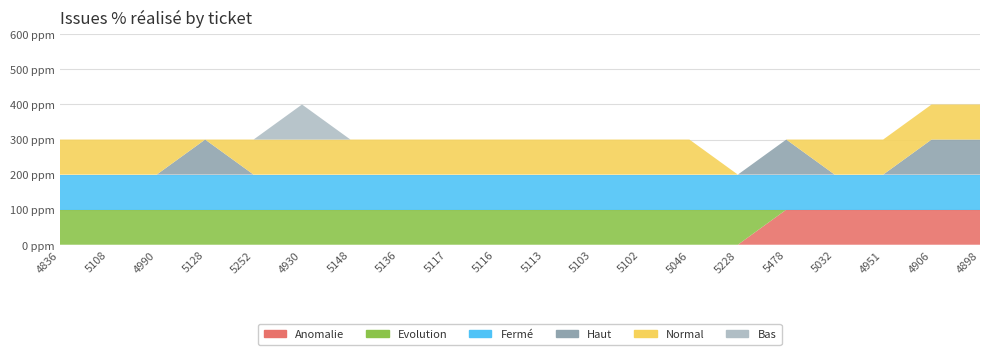

Reading left to right, list all the values displayed in this chart.

Anomalie: 0	0	0	0	0	0	0	0	0	0	0	0	0	0	0	100	100	100	100	100
Evolution: 100	100	100	100	100	100	100	100	100	100	100	100	100	100	100	0	0	0	0	0
Fermé: 100	100	100	100	100	100	100	100	100	100	100	100	100	100	100	100	100	100	100	100
Haut: 0	0	0	100	0	0	0	0	0	0	0	0	0	0	0	100	0	0	100	100
Normal: 100	100	100	0	100	100	100	100	100	100	100	100	100	100	0	0	100	100	100	100
Bas: 0	0	0	0	0	100	0	0	0	0	0	0	0	0	0	0	0	0	0	0